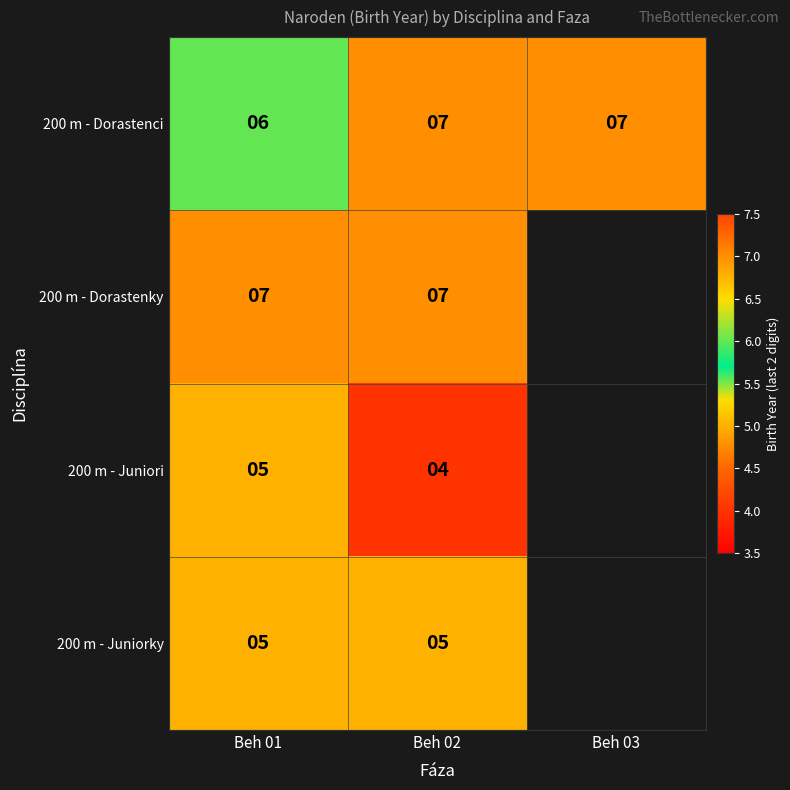

At how many categories does at least one series exceed 5?

3